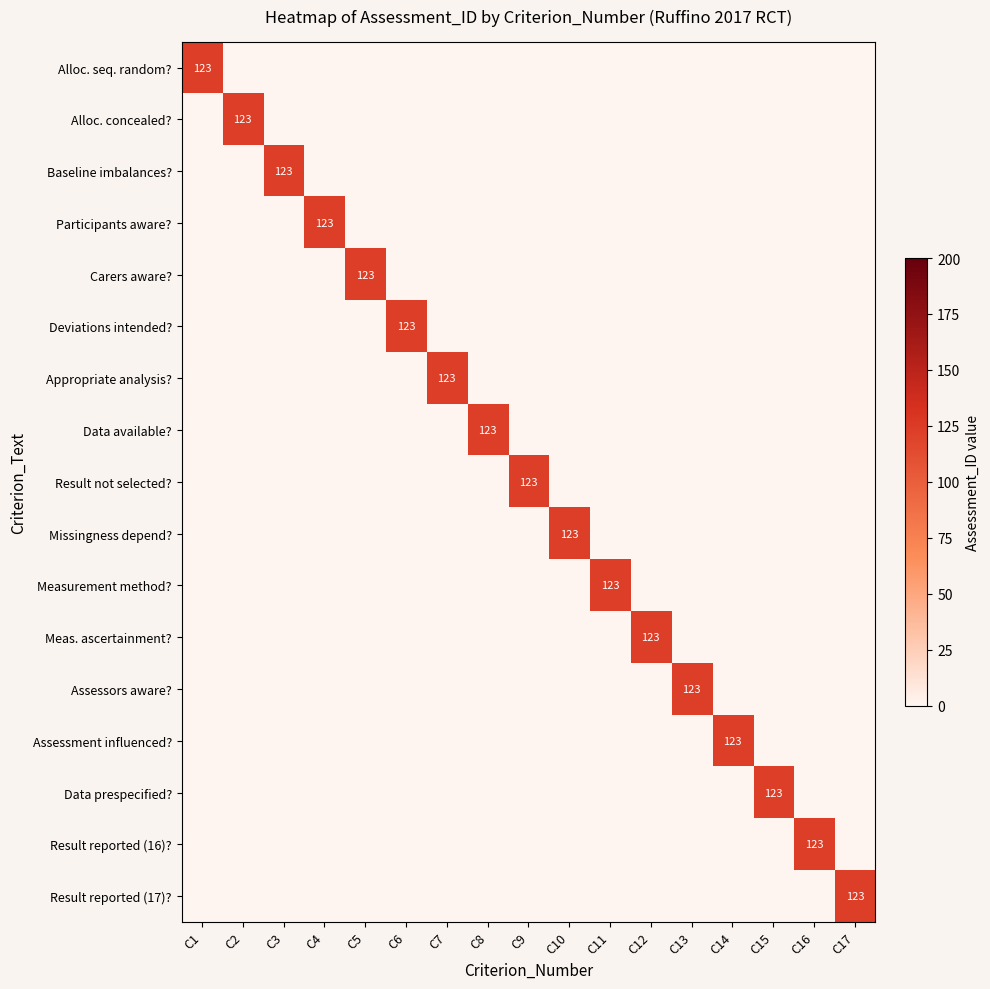

The Baseline imbalances? series shows 123 at C3. True or false?

True